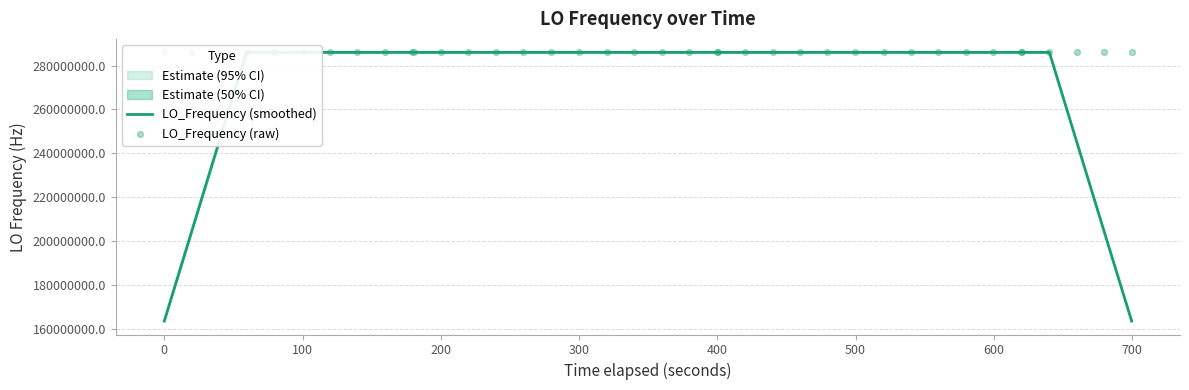

Which series reaches the maximum Y coordinate?

LO_Frequency (raw)